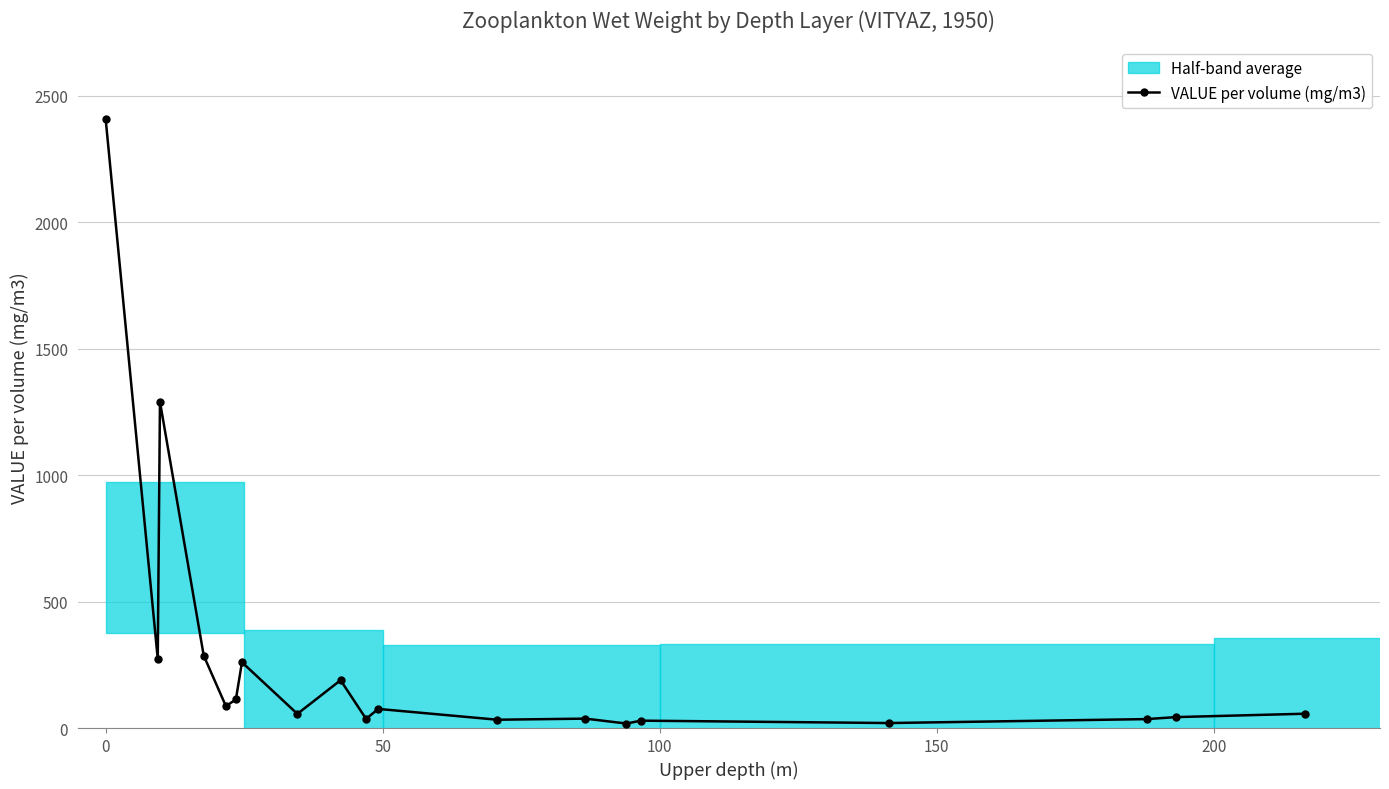

Reading left to right, extract all data points from this chart.

2406.6	273.1	1289.6	286.1	86.6	112.8	259.9	56.0	189.0	36.2	75.5	32.8	37.2	17.8	29.2	19.7	35.3	43.2	56.6